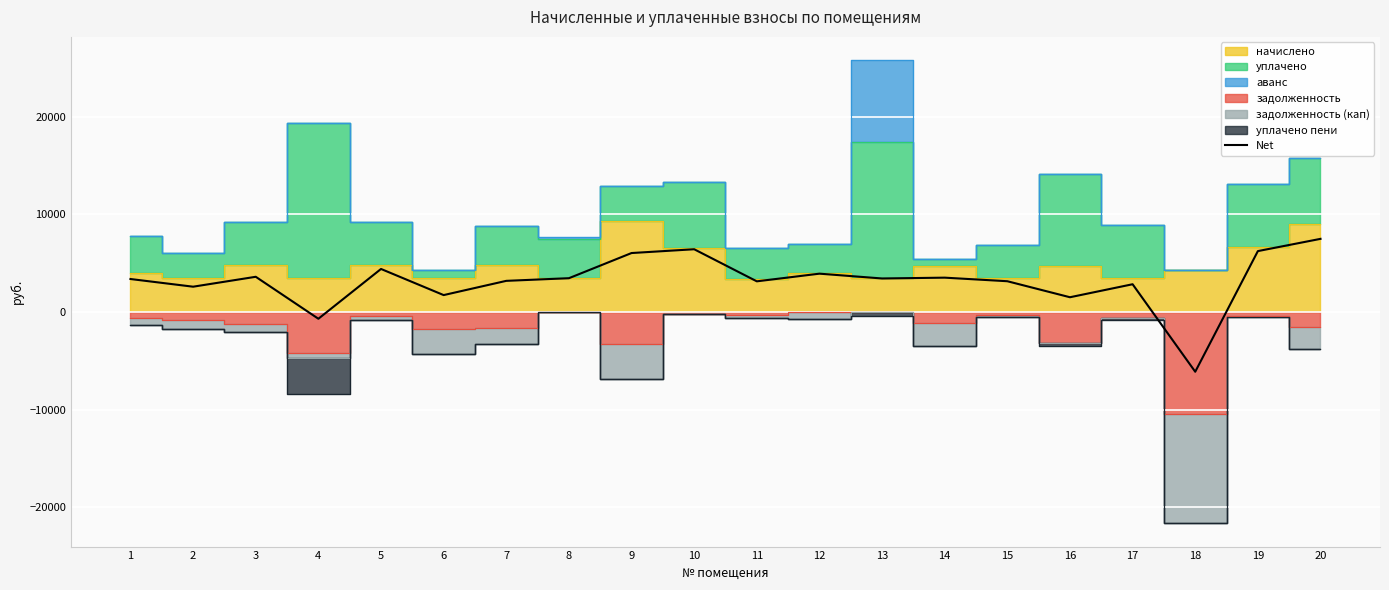

How many points are higher than both their immediate neighbors (excluding endpoints)?

6